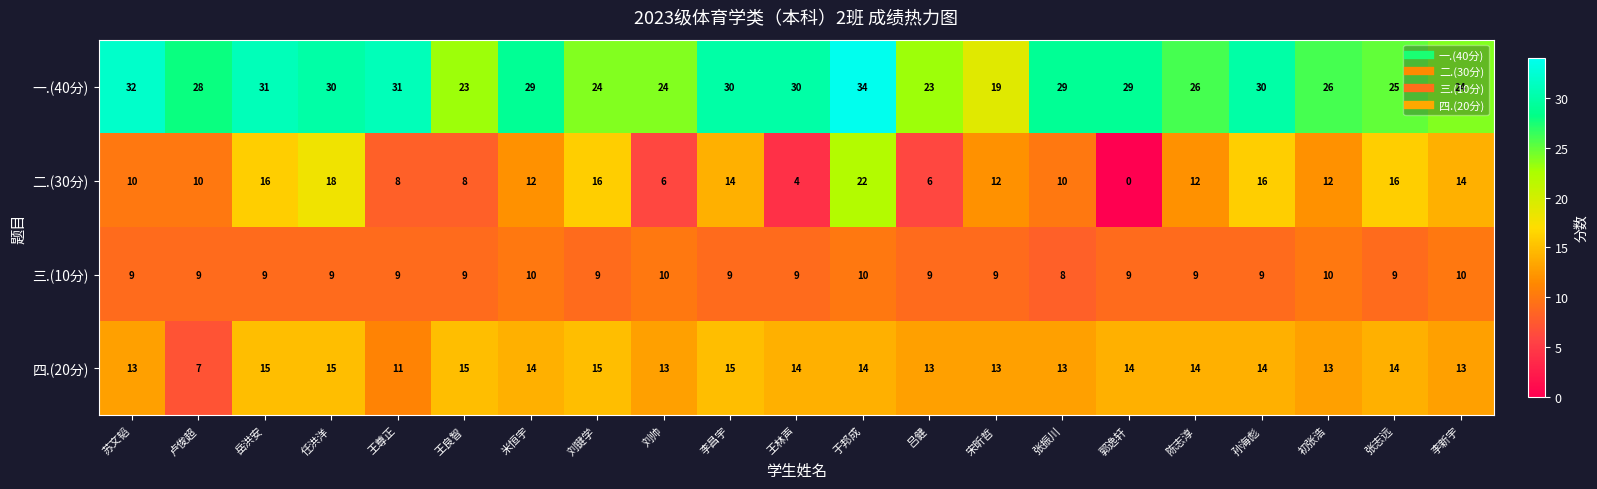

The value of 四.(20分) at 王尊正 is 11. True or false?

True